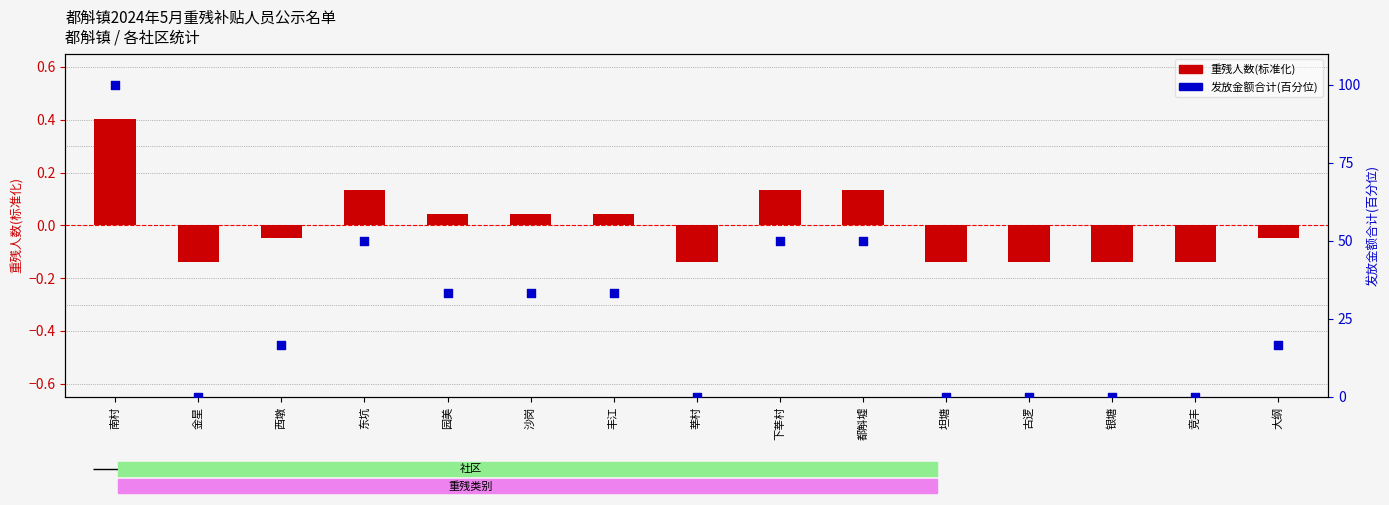

Which series has the largest total across all categories?

发放金额合计(百分位)